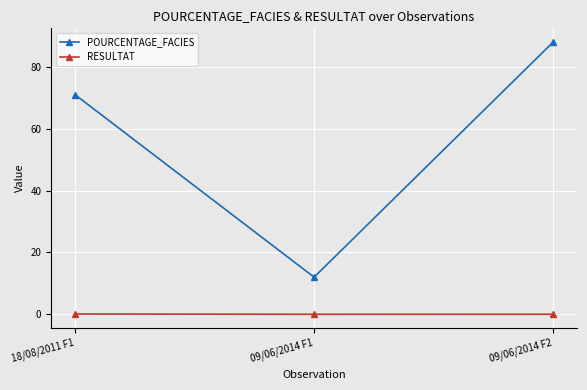

Is it true that POURCENTAGE_FACIES equals 38.8 at 09/06/2014 F2?

False